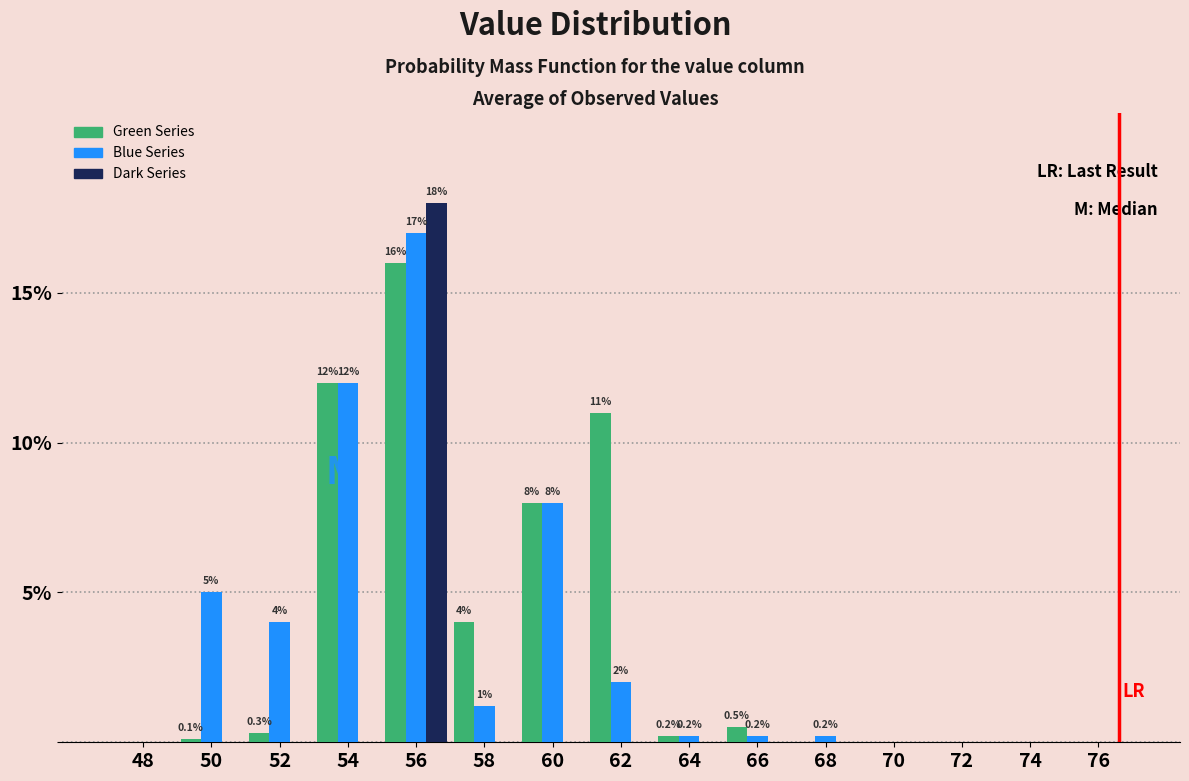

What is the greatest value displayed?

18.0